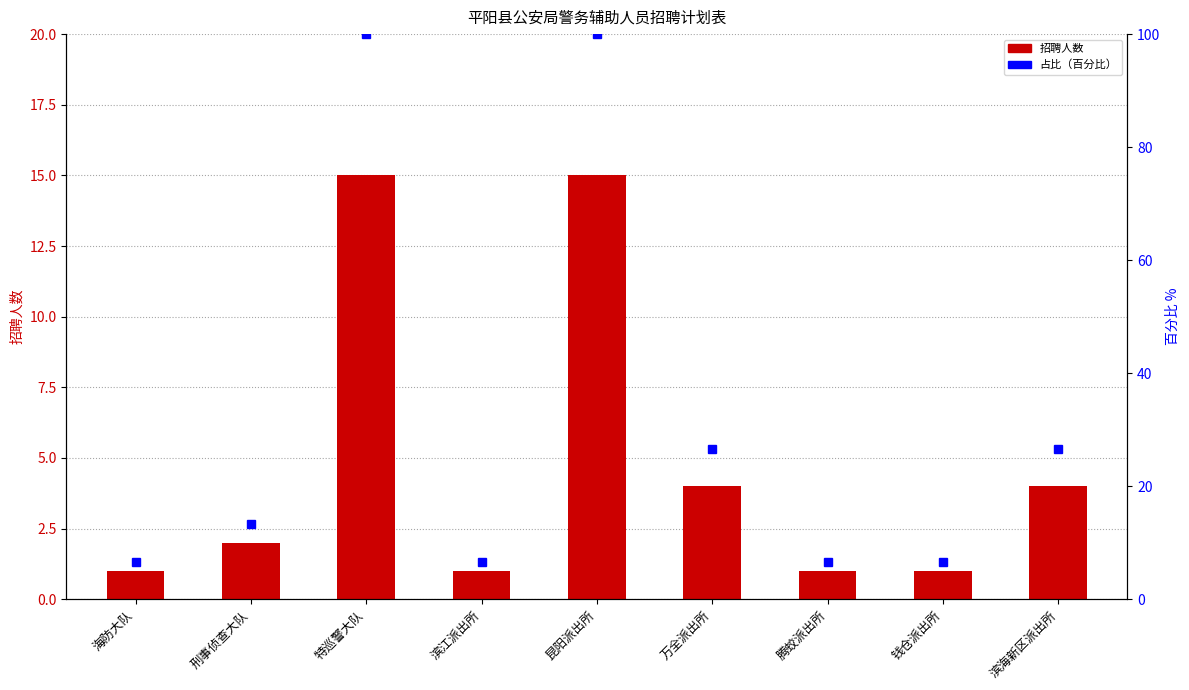

Is it true that the value at 万全派出所 is 4?

True